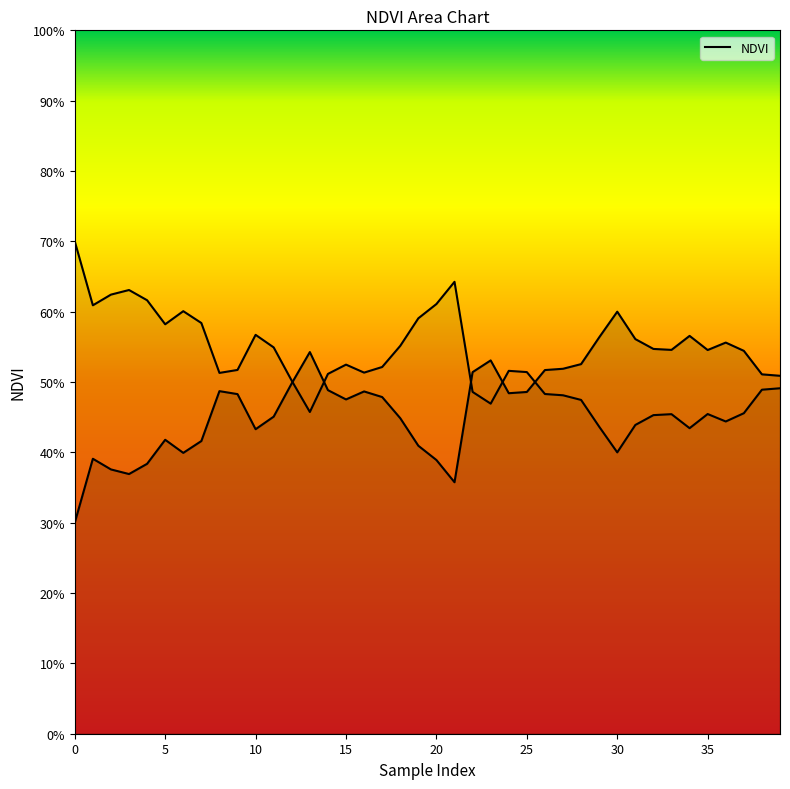

How many points are higher than both their immediate neighbors (excluding endpoints)?

9